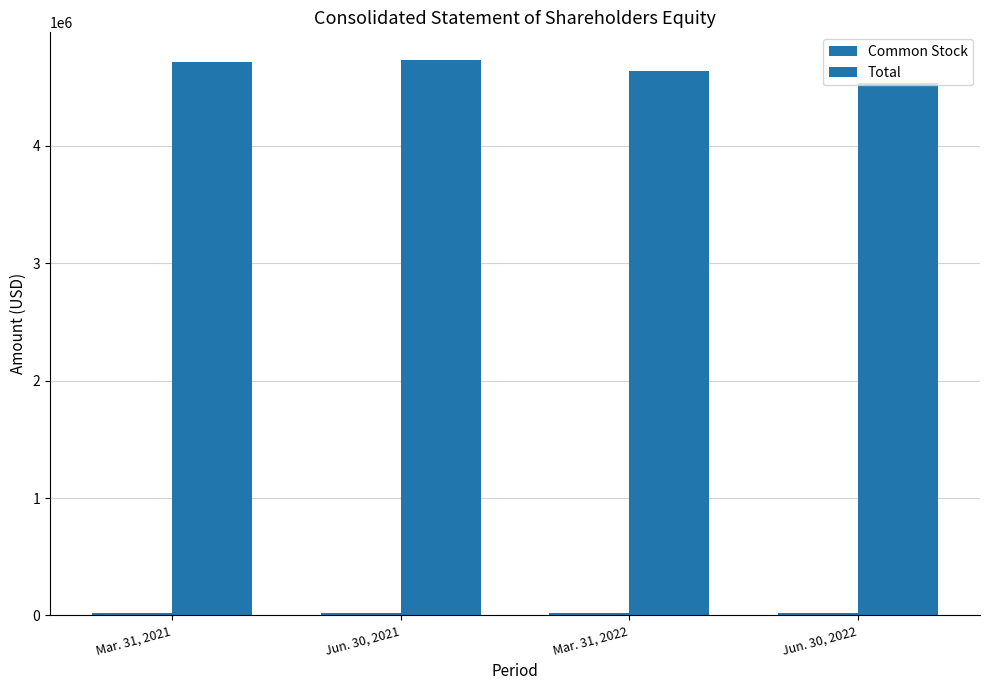

Rank the categories by Common Stock value from lowest to highest.

Mar. 31, 2021, Jun. 30, 2021, Mar. 31, 2022, Jun. 30, 2022